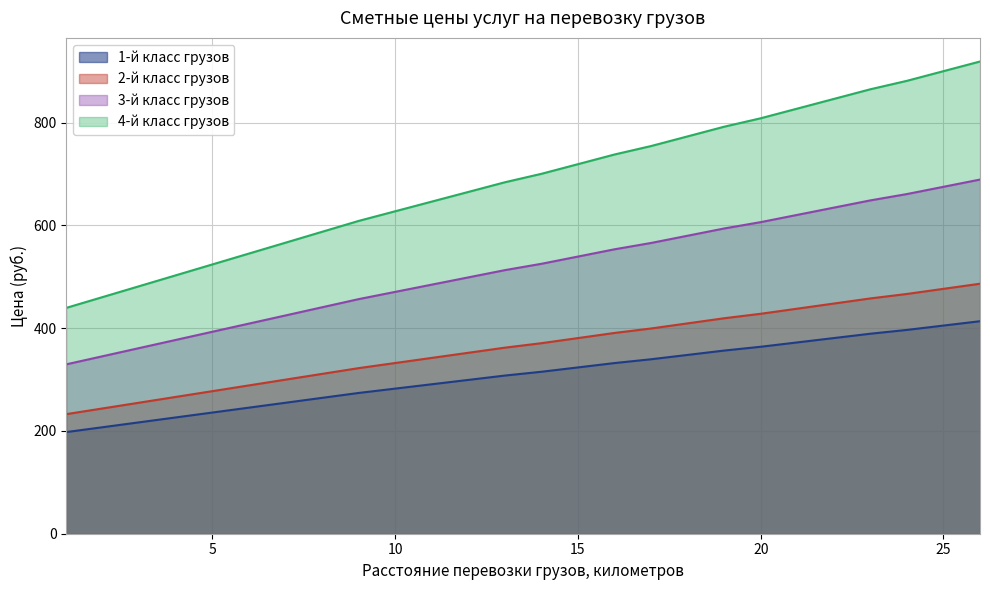

What is the difference between the maximum and second lowest values in the 1-й класс грузов series?

206.3